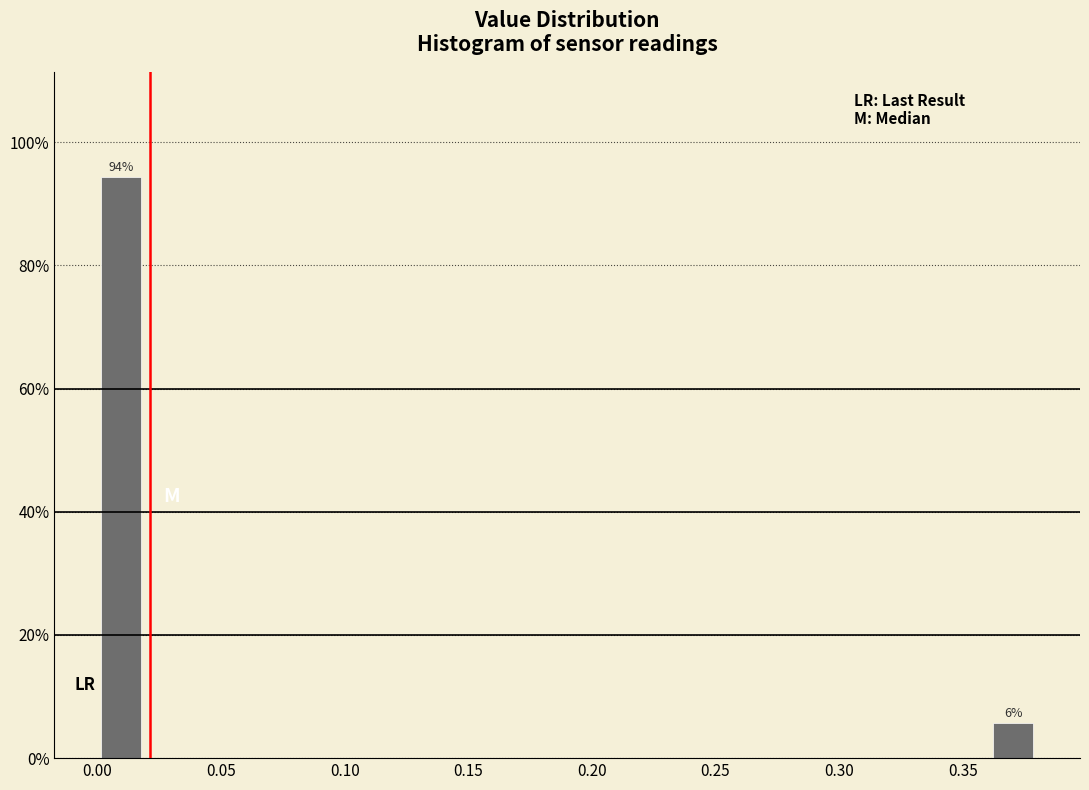

Around what value on the x-axis is the tallest bar? Give the approximate position of its centre, as read against the axis.

0.010